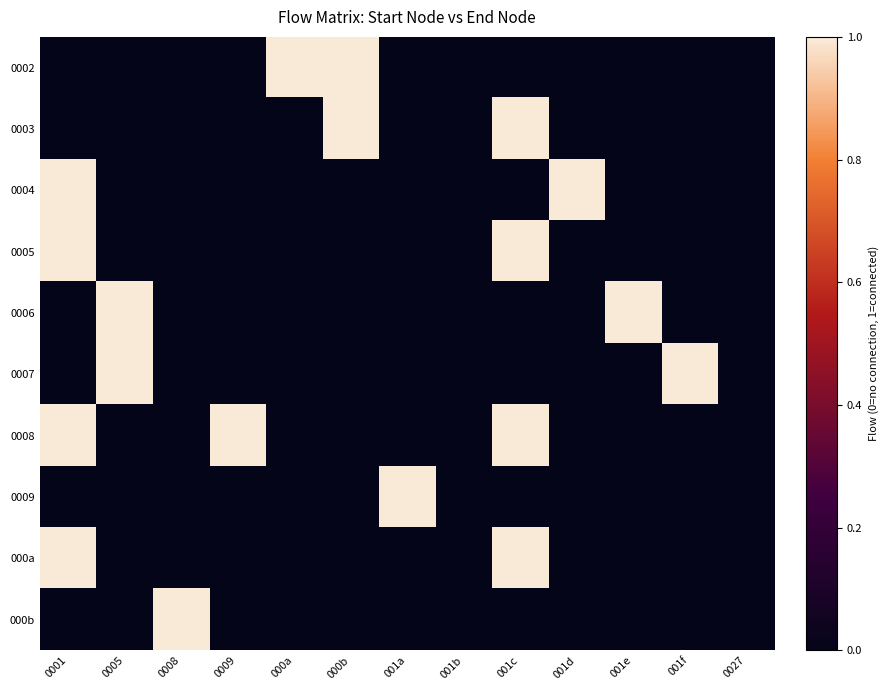

Which series has the largest total across all categories?

0008